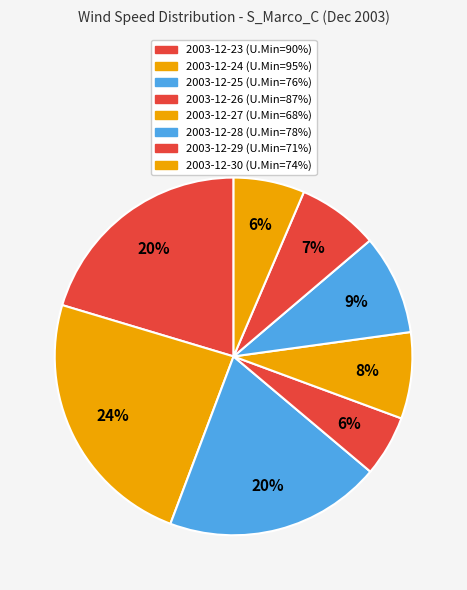

To the nearest percent, what is the difference between the largest and smallest slice percentages?

18%